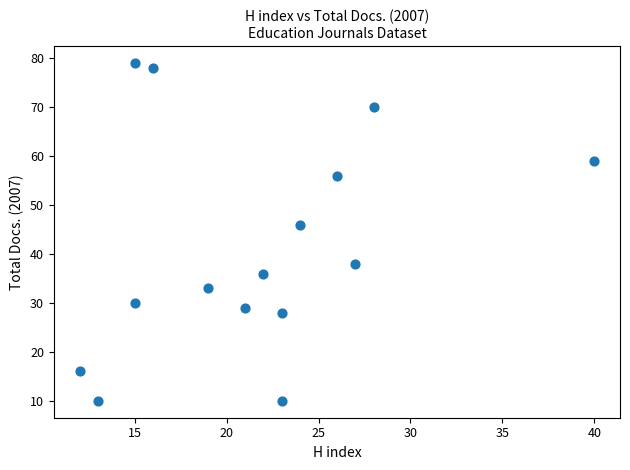

What is the range of Y values (max minus min)?

69